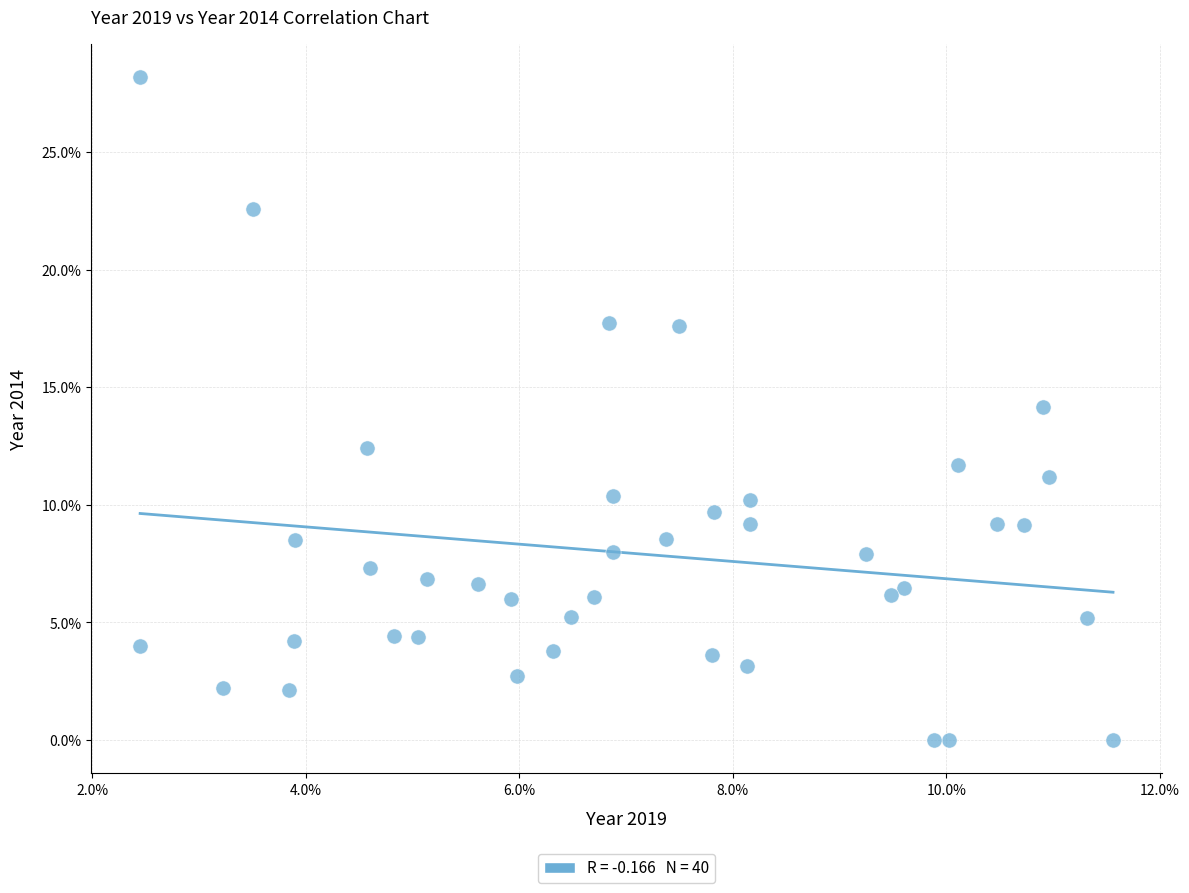

What is the range of X values (max minus min)?

9.1